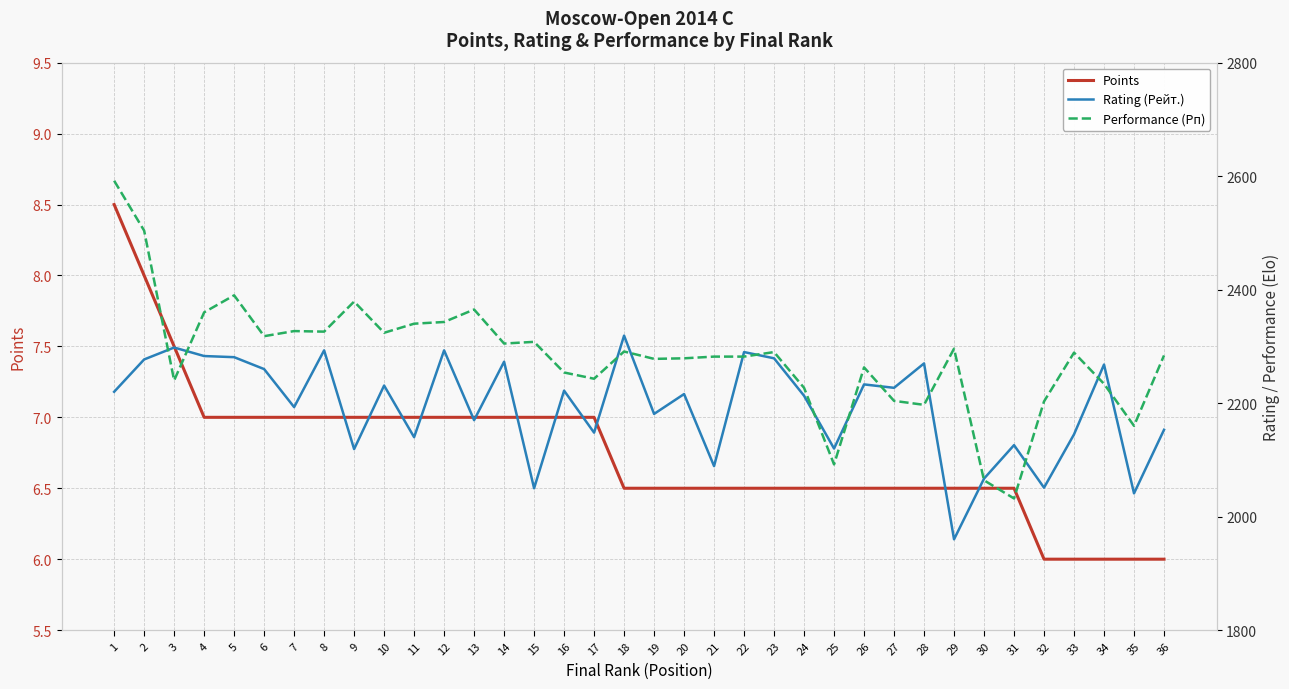

Is this an area chart (filled region under the line)?

No